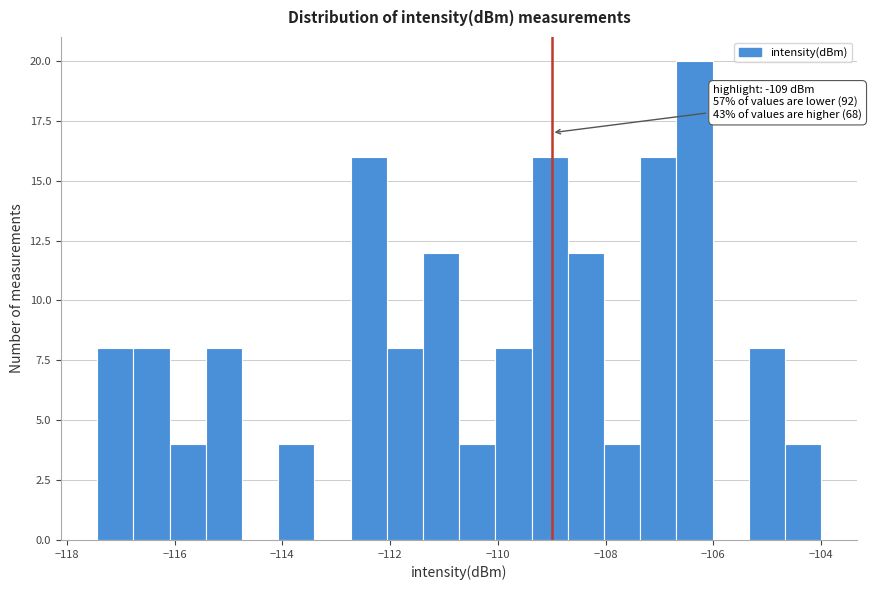

Around what value on the x-axis is the tallest bar? Give the approximate position of its centre, as read against the axis.

-106.4